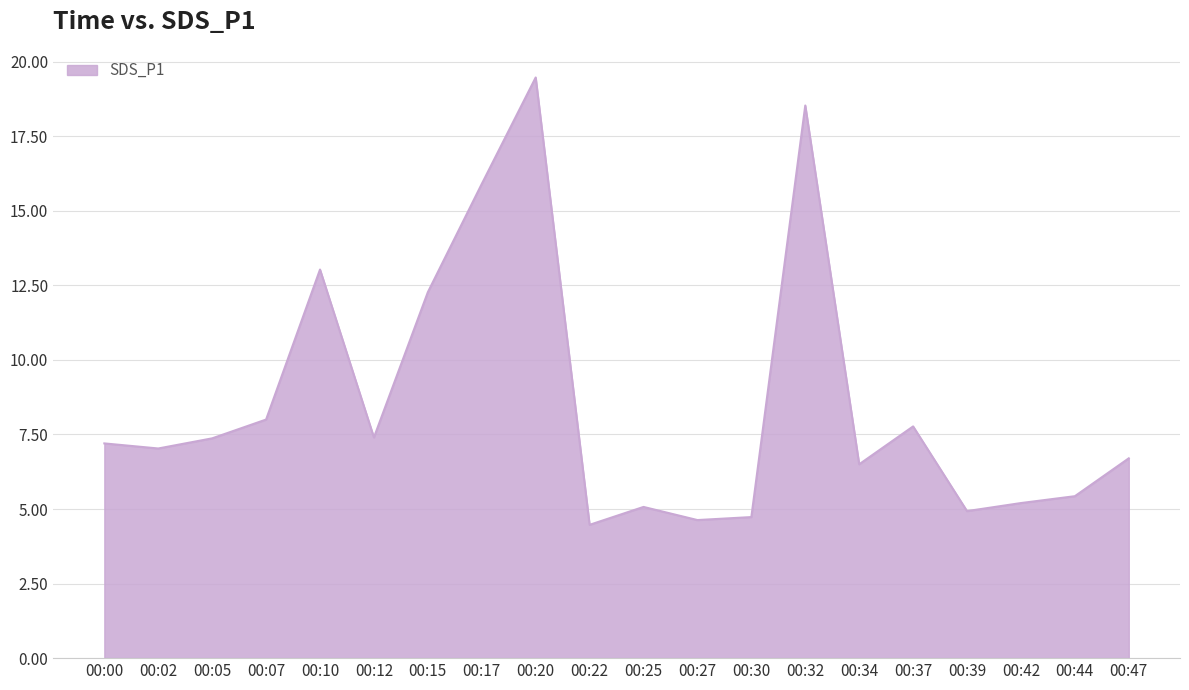

What is the maximum value shown in the chart?

19.5